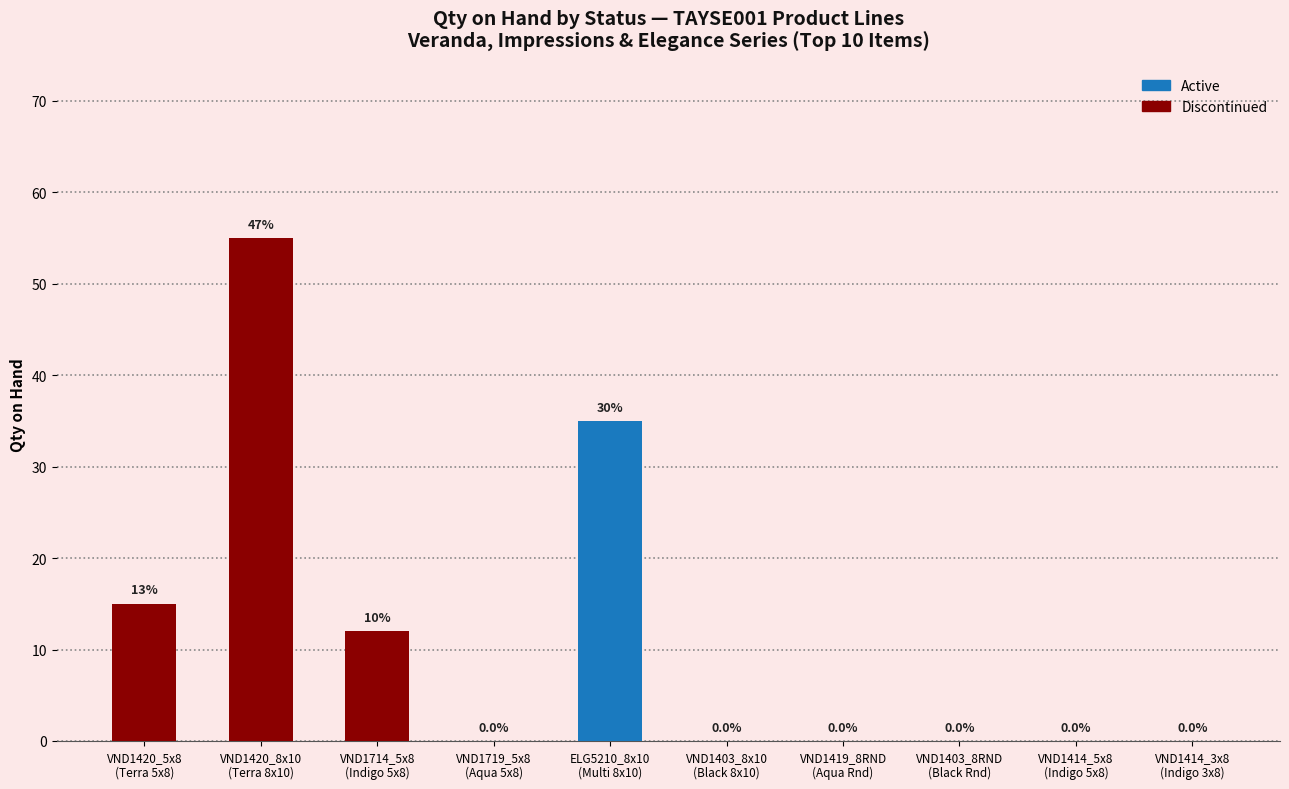

What is the maximum value shown in the chart?

55